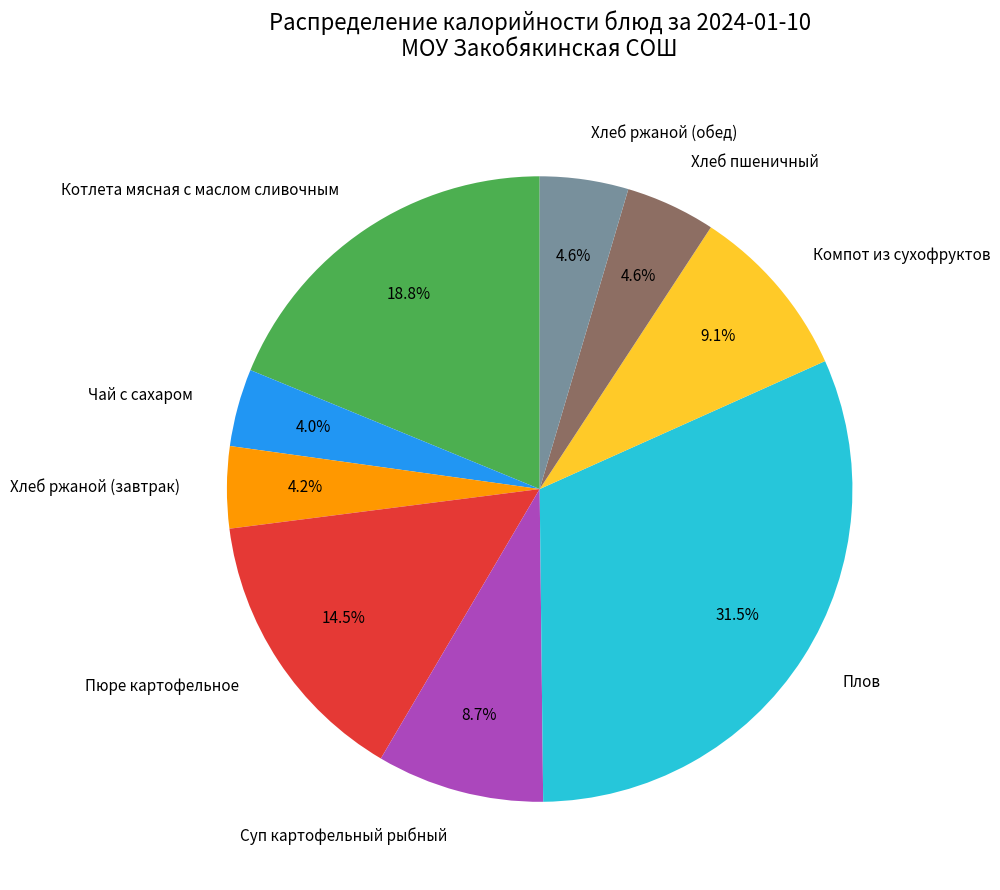

Is the sum of Плов and Суп картофельный рыбный greater than half?

No